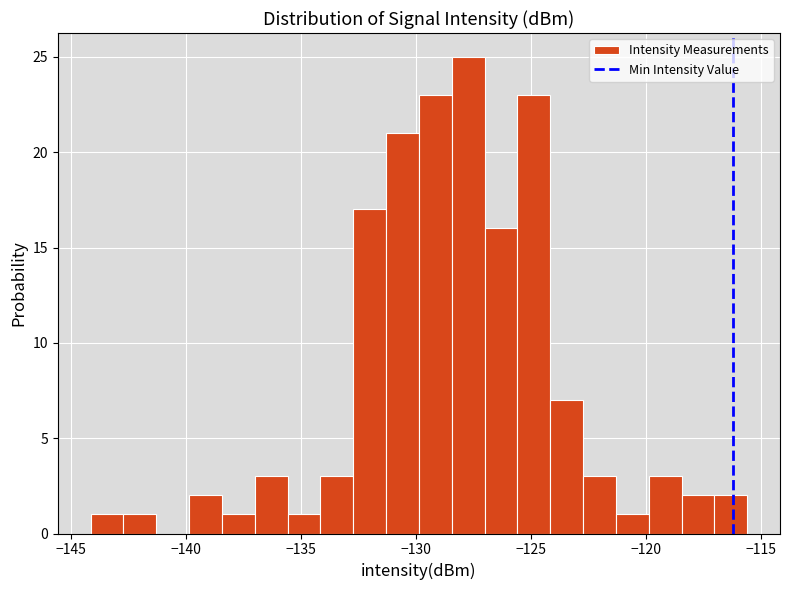

Read against the x-axis, roughly where is the centre of the tallest bar?

-127.5